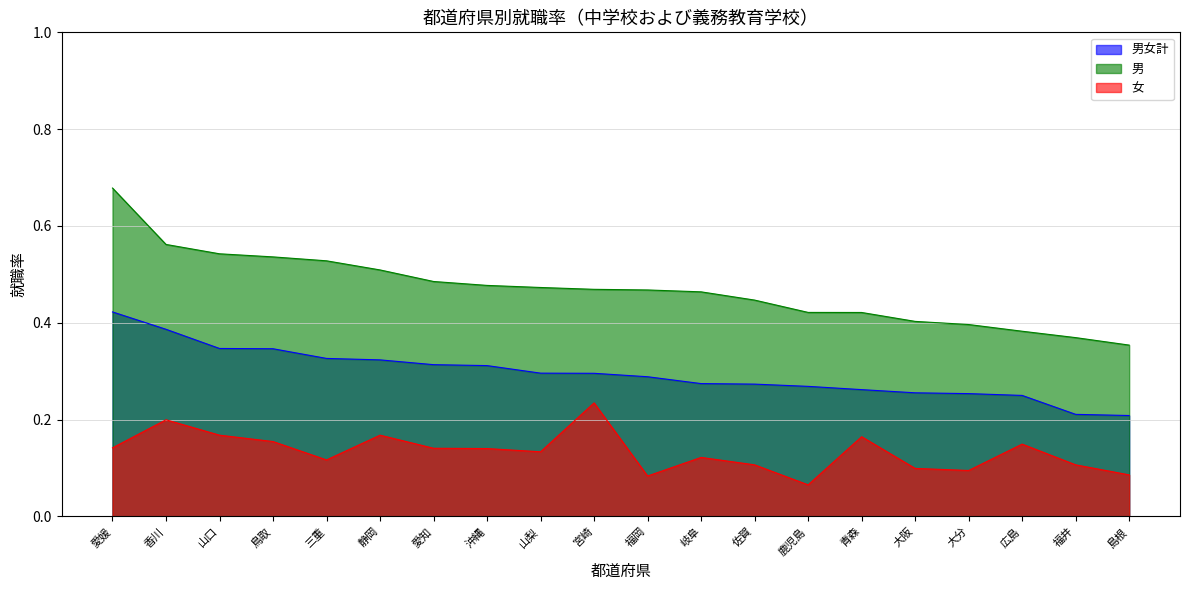

Read the 男女計 value at 福岡.

0.3